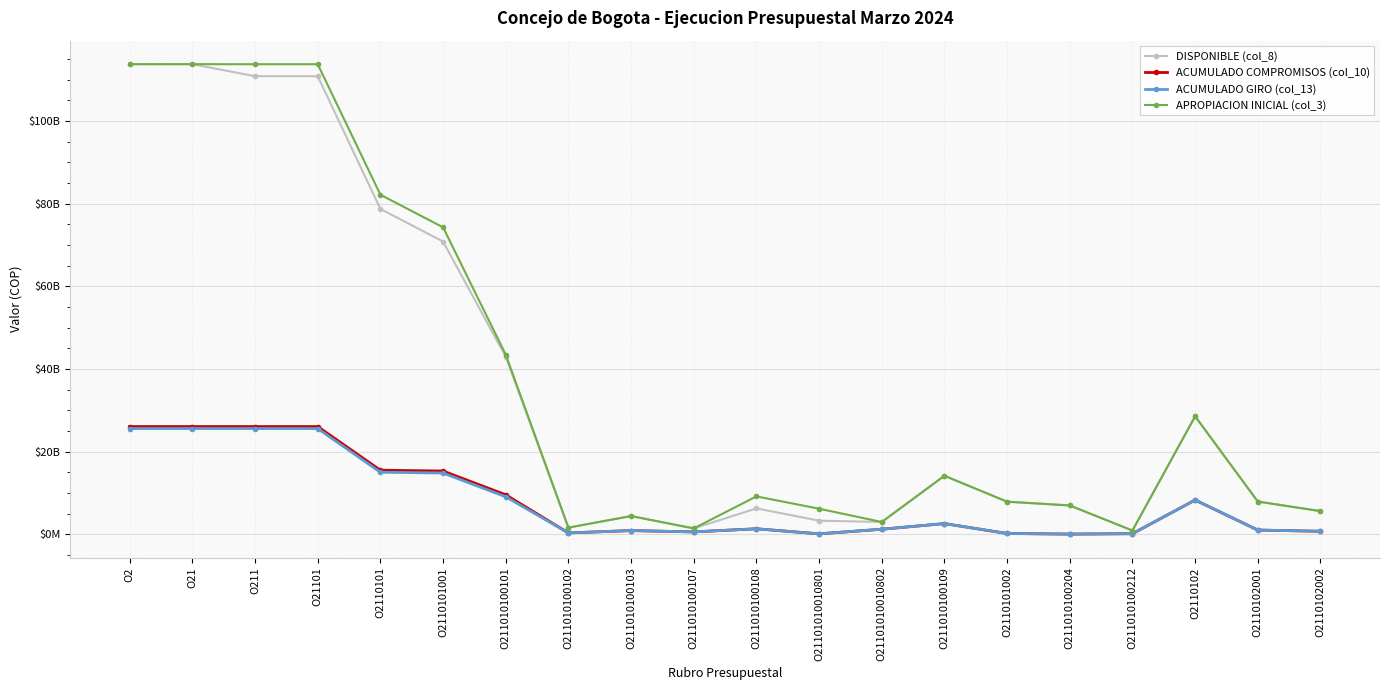

Is this an area chart (filled region under the line)?

No